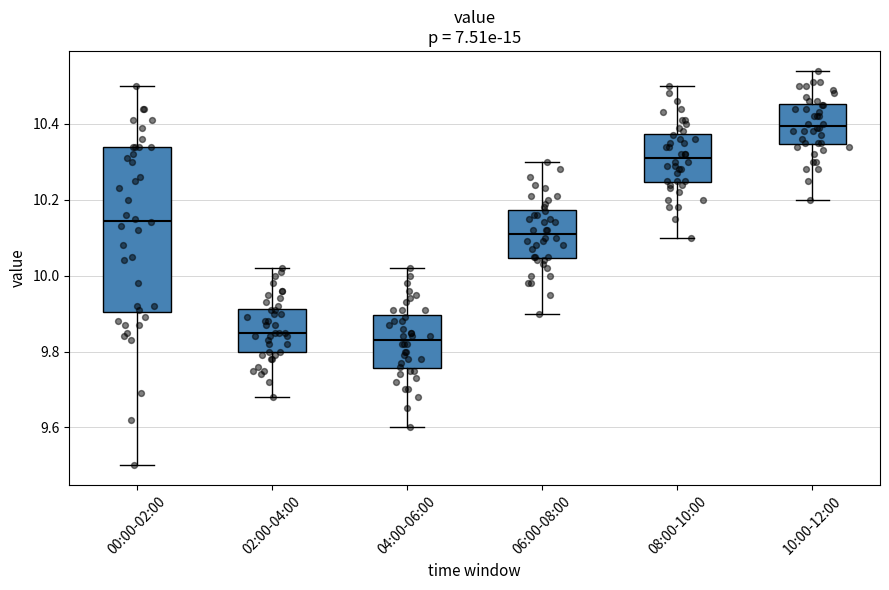

Reading left to right, transcribe this box plot: for each box, give where its median line is, the range the box spans, and where its two whiskers end, as read against the y-axis. The values are not printed on the chart, so give them approximately, as read against the axis.

00:00-02:00: median 10.14, box 9.90 to 10.34, whiskers 9.50 to 10.50
02:00-04:00: median 9.86, box 9.80 to 9.92, whiskers 9.68 to 10.02
04:00-06:00: median 9.84, box 9.76 to 9.90, whiskers 9.60 to 10.02
06:00-08:00: median 10.12, box 10.04 to 10.18, whiskers 9.90 to 10.30
08:00-10:00: median 10.32, box 10.24 to 10.38, whiskers 10.10 to 10.50
10:00-12:00: median 10.40, box 10.34 to 10.46, whiskers 10.20 to 10.54